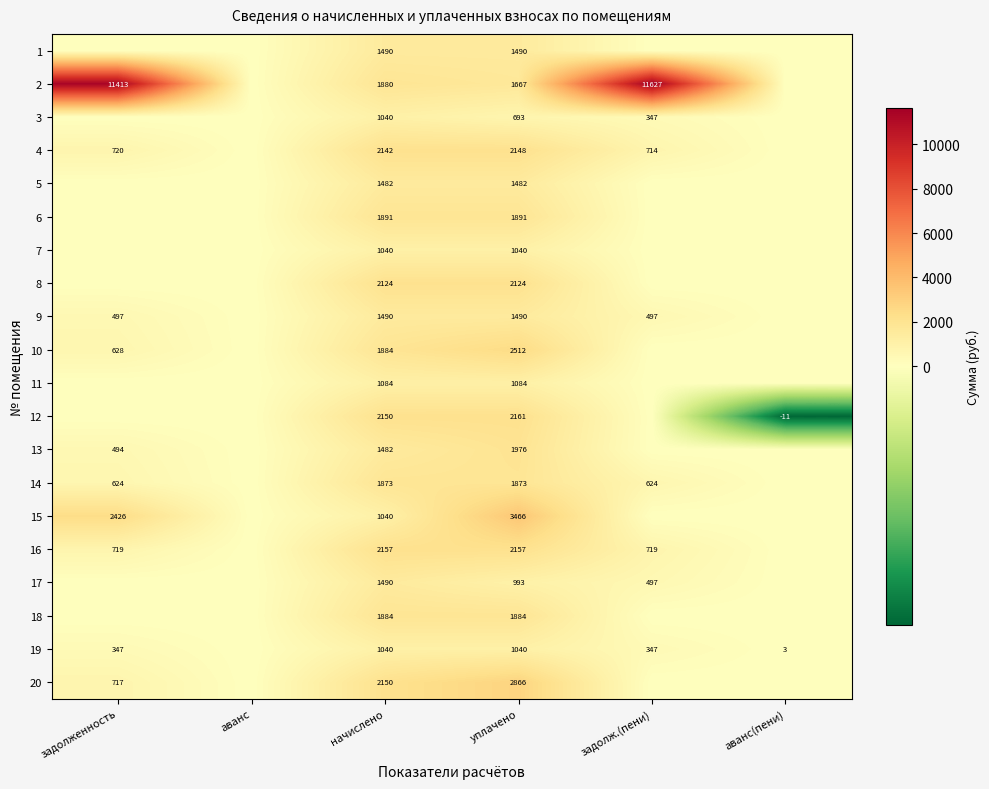

True or false: 12 has a value of 756.5 at начислено.

False